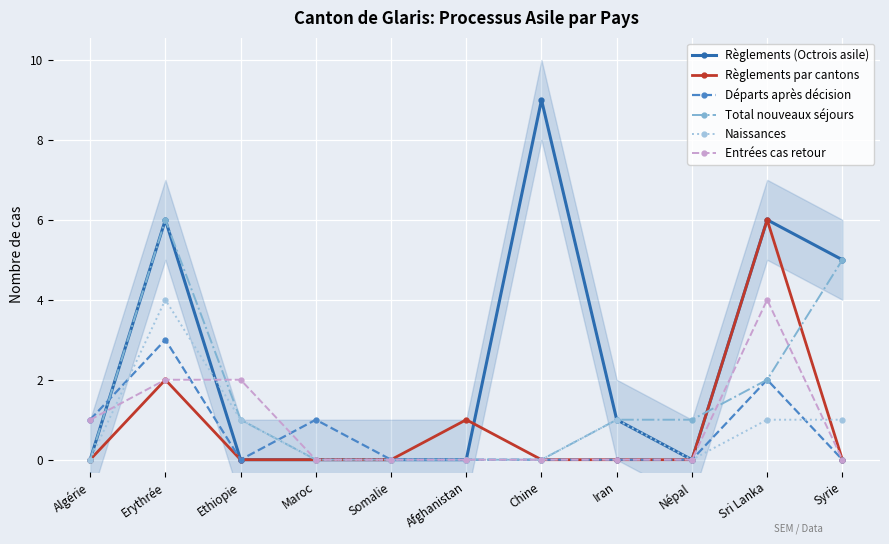

At which category does Naissances reach its first local valley?

Népal